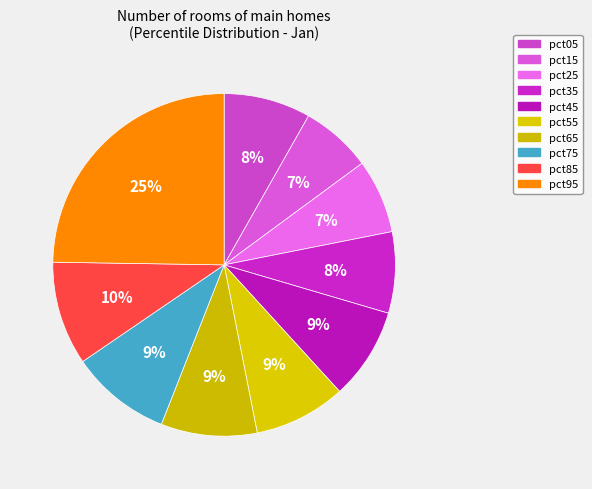

Rank the categories by value from highest to lowest.

pct95, pct85, pct75, pct65, pct45, pct55, pct05, pct35, pct25, pct15